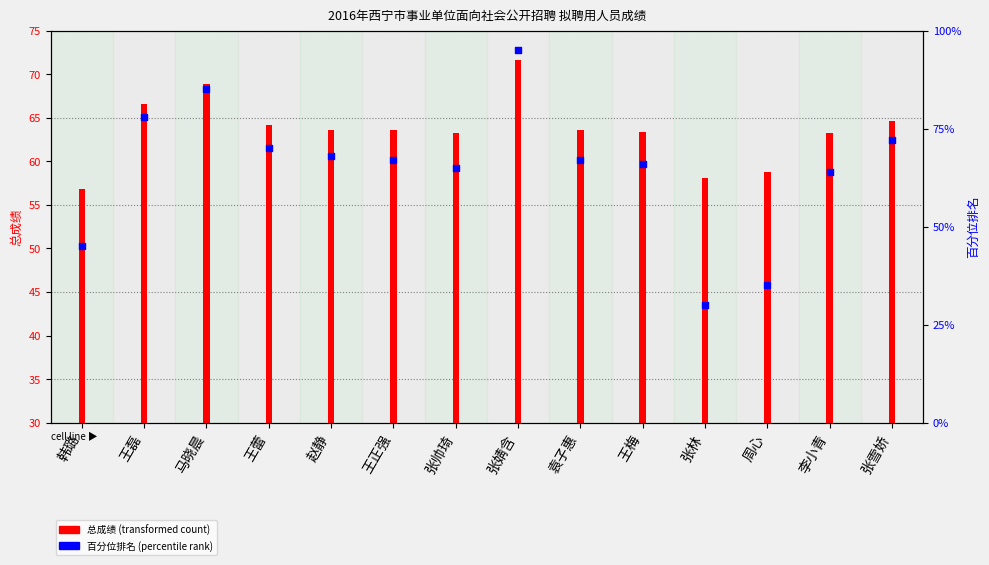

Between 王蕾 and 马晓晨, which is larger?

马晓晨